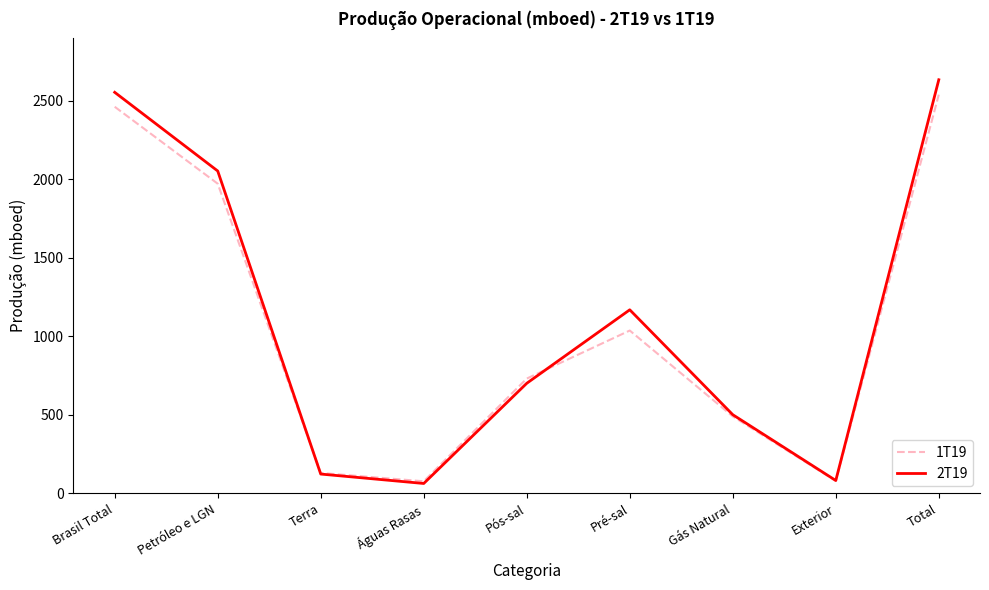

How many lines are shown in the chart?

2